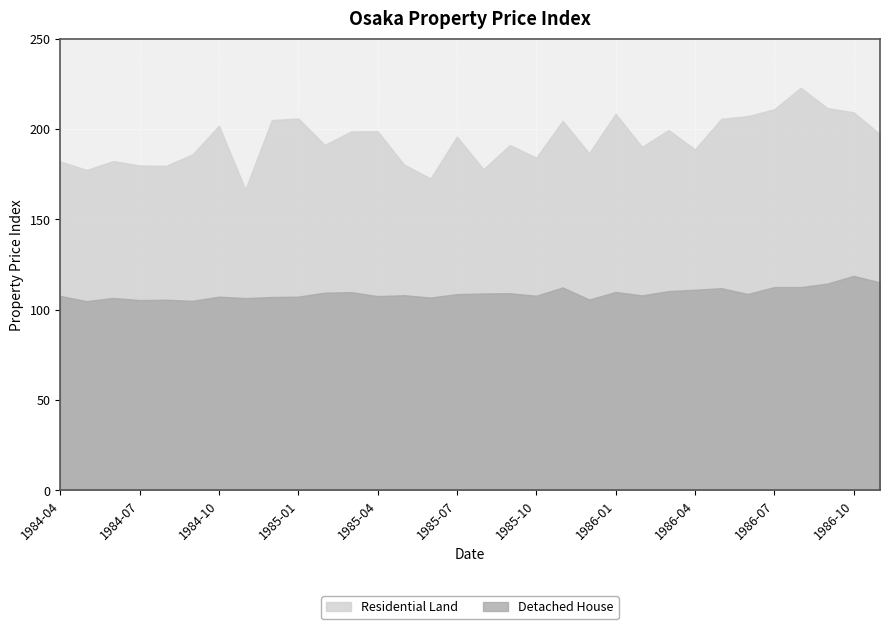

At which label is Detached House closest to 111?

1986-04